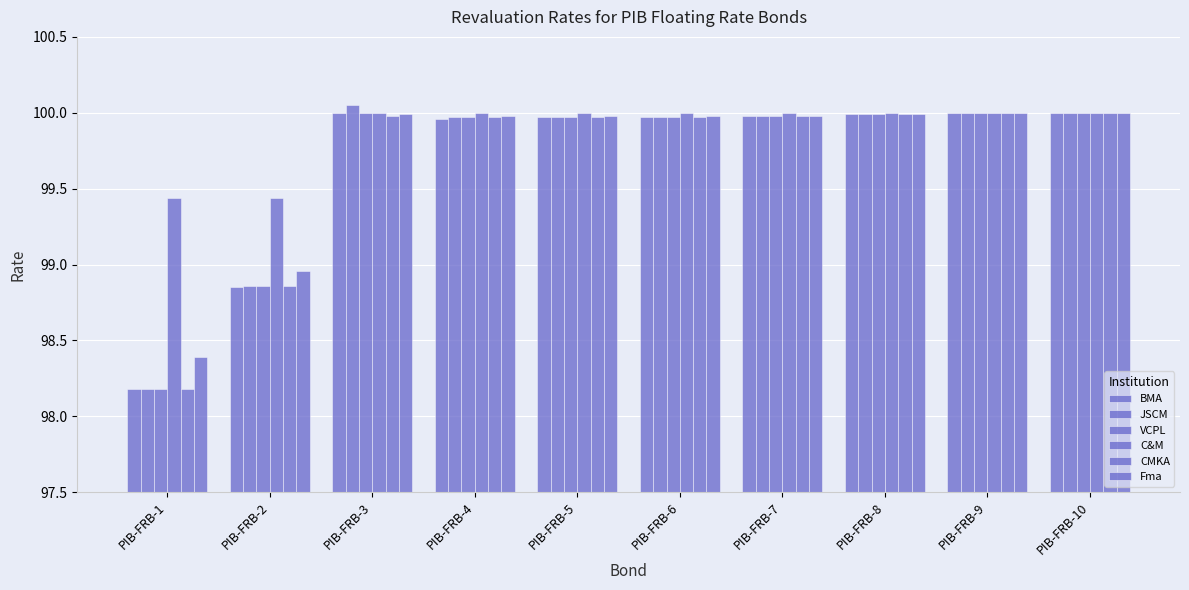

How many data points in VCPL are above 99?

8